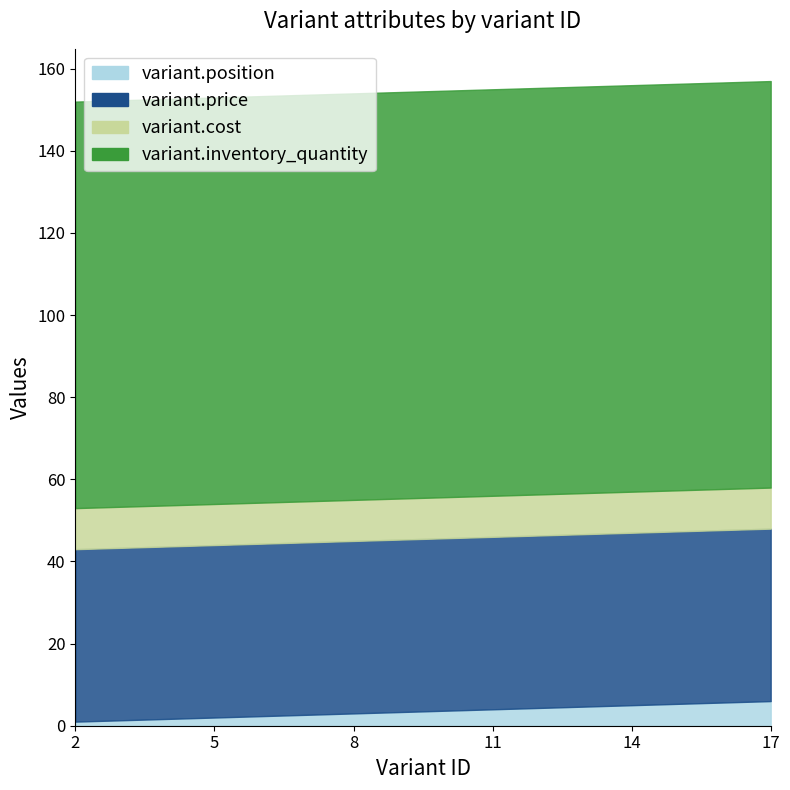

Rank the series at 8 from lowest to highest value.

variant.position, variant.cost, variant.price, variant.inventory_quantity